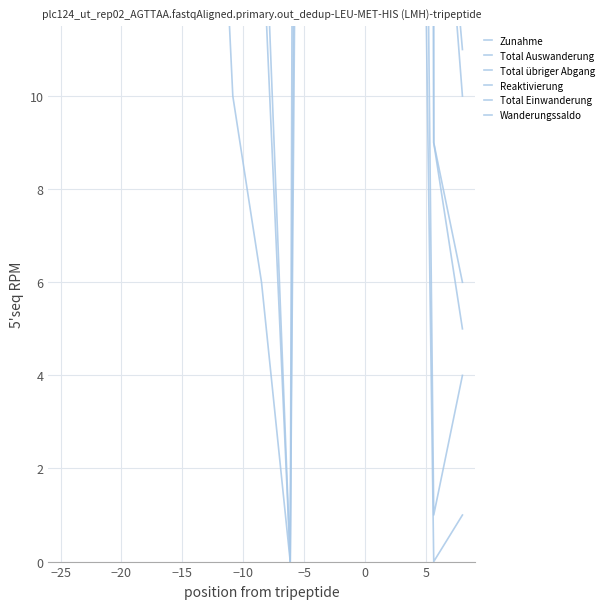

In Total Auswanderung, how many points are lower than both neighbors (excluding endpoints)?

3